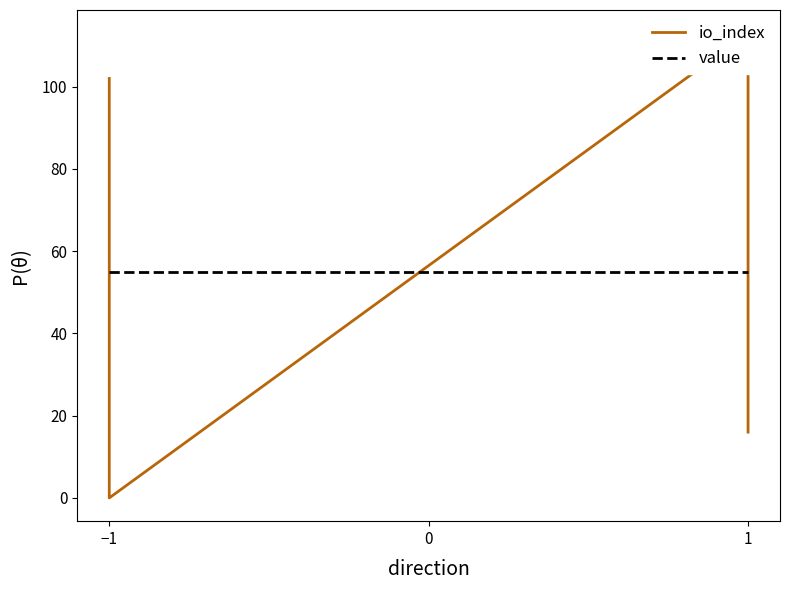

True or false: value and io_index cross at least once.

True